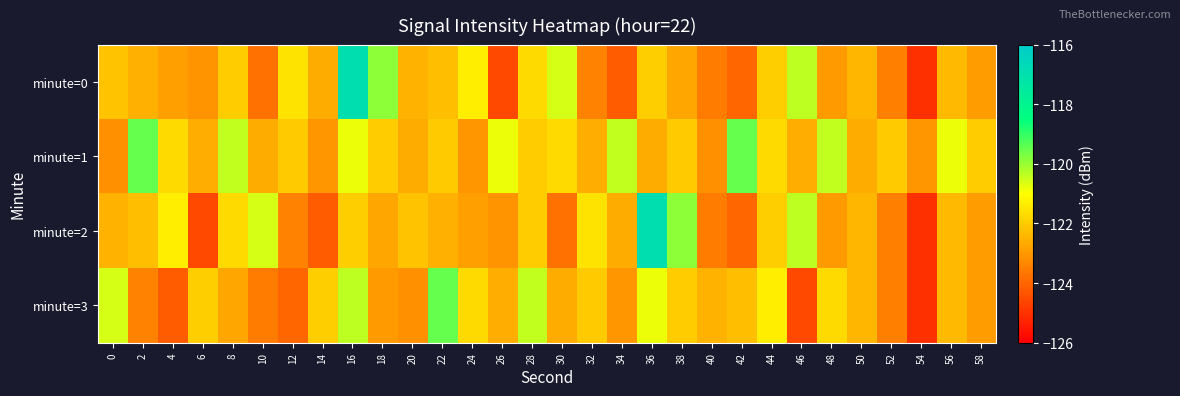

Reading right to left, what are all the values shown in this chart?

minute=0: 58=-122.9	56=-122.3	54=-125.1	52=-123.5	50=-122.4	48=-123.0	46=-120.4	44=-121.9	42=-124.0	40=-123.6	38=-122.7	36=-121.9	34=-124.2	32=-123.4	30=-120.6	28=-121.7	26=-124.6	24=-121.3	22=-122.3	20=-122.5	18=-119.9	16=-116.9	14=-122.6	12=-121.5	10=-123.8	8=-122.0	6=-123.1	4=-122.8	2=-122.5	0=-122.2
minute=1: 58=-122.0	56=-120.8	54=-123.0	52=-122.0	50=-122.6	48=-120.4	46=-122.6	44=-121.7	42=-119.5	40=-123.2	38=-122.0	36=-122.6	34=-120.4	32=-122.6	30=-121.7	28=-122.0	26=-120.8	24=-123.0	22=-122.0	20=-122.6	18=-122.0	16=-120.8	14=-123.0	12=-122.0	10=-122.6	8=-120.4	6=-122.6	4=-121.7	2=-119.5	0=-123.2
minute=2: 58=-122.9	56=-122.3	54=-125.1	52=-123.5	50=-122.4	48=-123.0	46=-120.4	44=-121.9	42=-124.0	40=-123.6	38=-119.9	36=-116.9	34=-122.6	32=-121.5	30=-123.8	28=-122.0	26=-123.1	24=-122.8	22=-122.5	20=-122.2	18=-122.7	16=-121.9	14=-124.2	12=-123.4	10=-120.6	8=-121.7	6=-124.6	4=-121.3	2=-122.3	0=-122.5
minute=3: 58=-122.9	56=-122.3	54=-125.1	52=-123.5	50=-122.4	48=-121.7	46=-124.6	44=-121.3	42=-122.3	40=-122.5	38=-122.0	36=-120.8	34=-123.0	32=-122.0	30=-122.6	28=-120.4	26=-122.6	24=-121.7	22=-119.5	20=-123.2	18=-123.0	16=-120.4	14=-121.9	12=-124.0	10=-123.6	8=-122.7	6=-121.9	4=-124.2	2=-123.4	0=-120.6